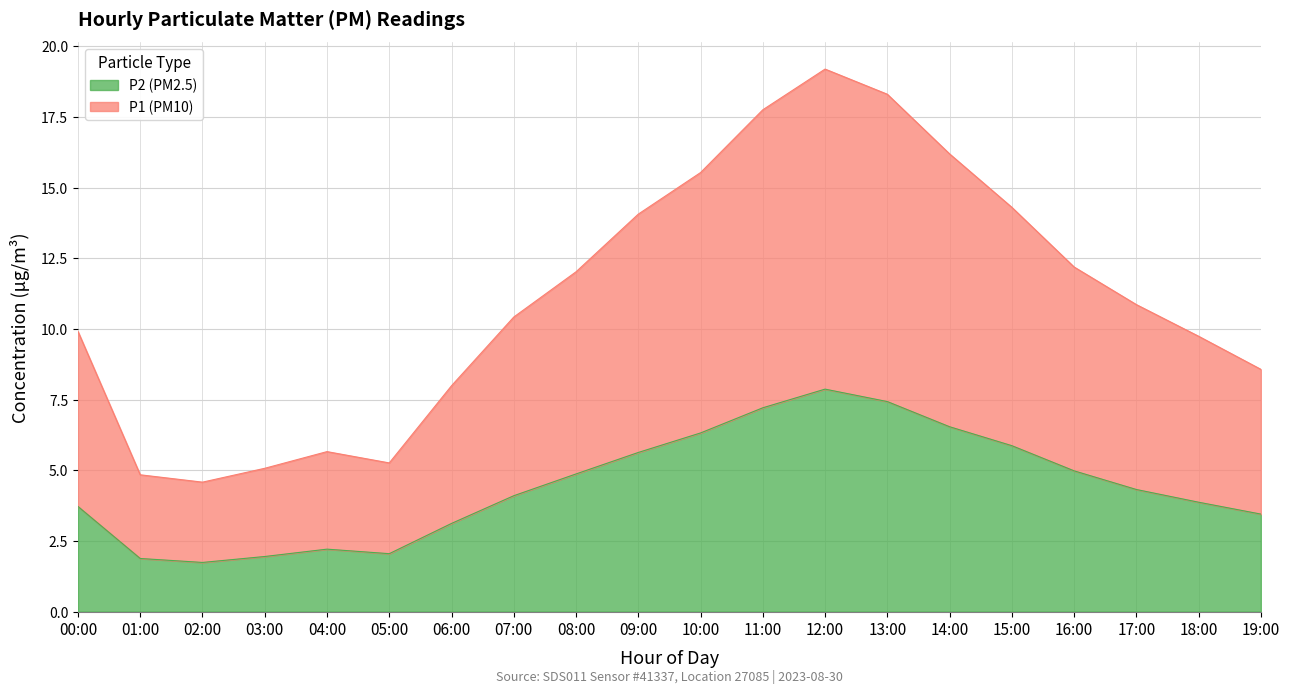

At which label does P2 first exceed 4?

07:00